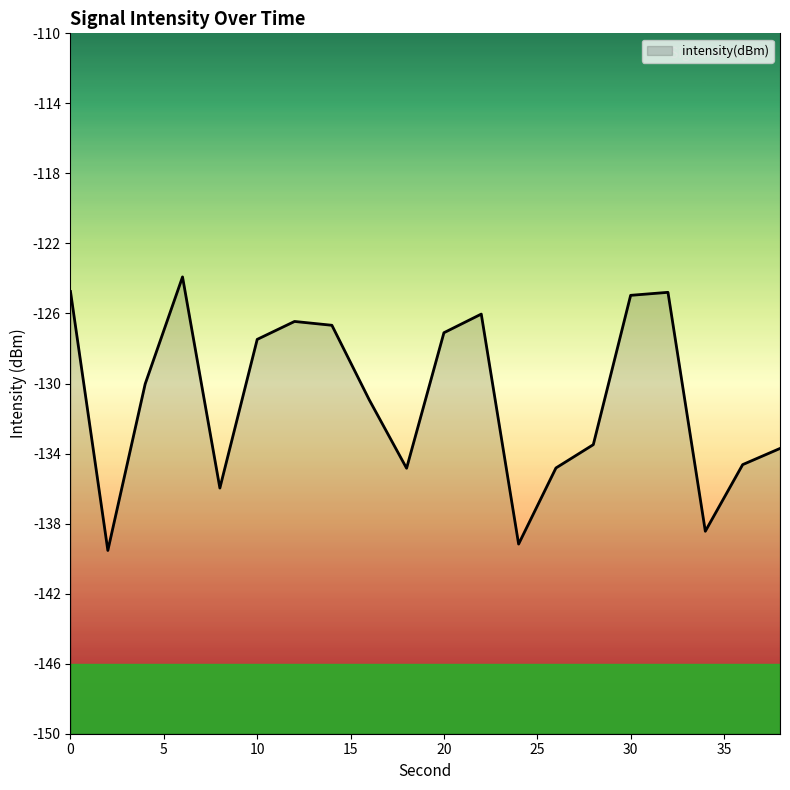

Is it true that the value at 12 is -214.8?

False